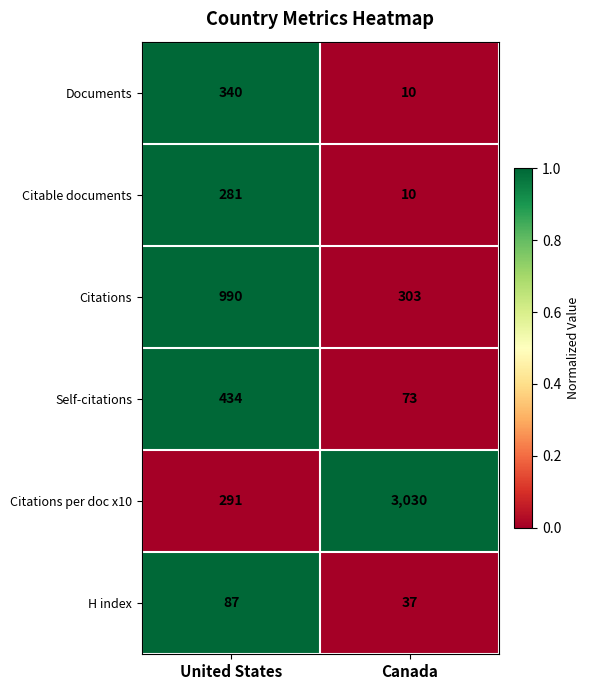

What is the approximate value of Documents at Canada?

10